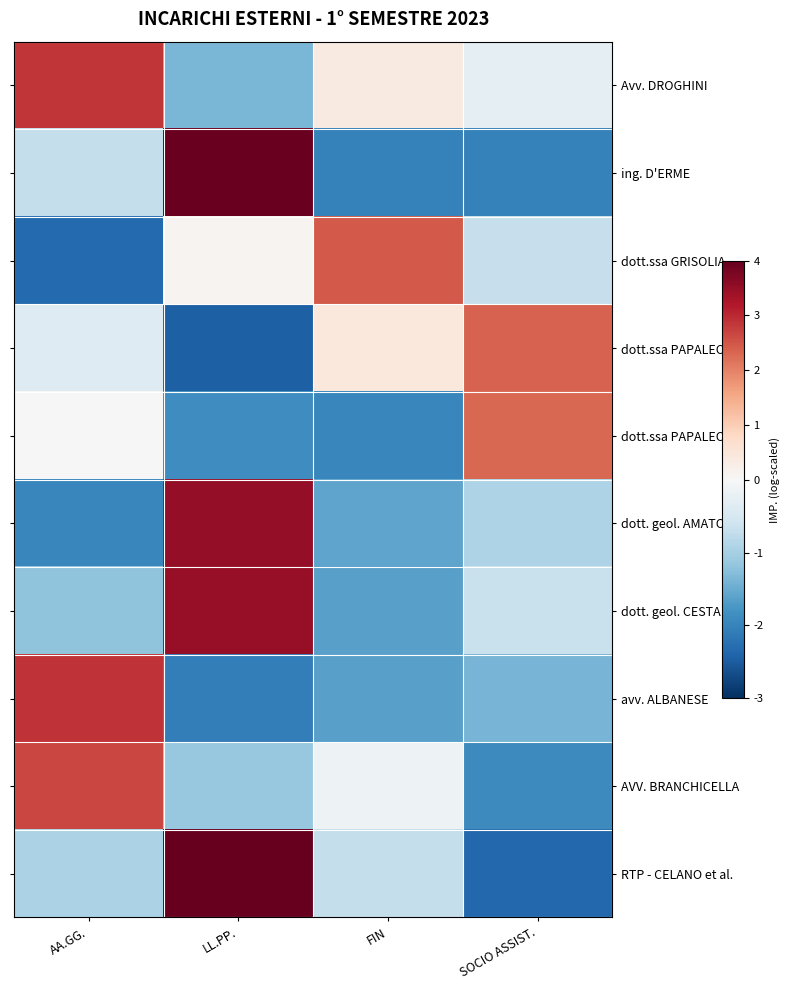

Reading right to left, extract all data points from this chart.

Avv. DROGHINI: SOCIO ASSIST.=-0.3	FIN=0.4	LL.PP.=-1.4	AA.GG.=2.9
ing. D'ERME: SOCIO ASSIST.=-2.0	FIN=-2.0	LL.PP.=4.0	AA.GG.=-0.7
dott.ssa GRISOLIA: SOCIO ASSIST.=-0.7	FIN=2.5	LL.PP.=0.1	AA.GG.=-2.3
dott.ssa PAPALEO (1): SOCIO ASSIST.=2.4	FIN=0.4	LL.PP.=-2.4	AA.GG.=-0.4
dott.ssa PAPALEO (2): SOCIO ASSIST.=2.3	FIN=-2.0	LL.PP.=-1.9	AA.GG.=-0.0
dott. geol. AMATO: SOCIO ASSIST.=-0.9	FIN=-1.6	LL.PP.=3.5	AA.GG.=-1.9
dott. geol. CESTARI: SOCIO ASSIST.=-0.7	FIN=-1.6	LL.PP.=3.5	AA.GG.=-1.2
avv. ALBANESE: SOCIO ASSIST.=-1.4	FIN=-1.6	LL.PP.=-2.1	AA.GG.=2.9
AVV. BRANCHICELLA: SOCIO ASSIST.=-1.9	FIN=-0.1	LL.PP.=-1.1	AA.GG.=2.7
RTP - CELANO et al.: SOCIO ASSIST.=-2.4	FIN=-0.7	LL.PP.=4.0	AA.GG.=-1.0